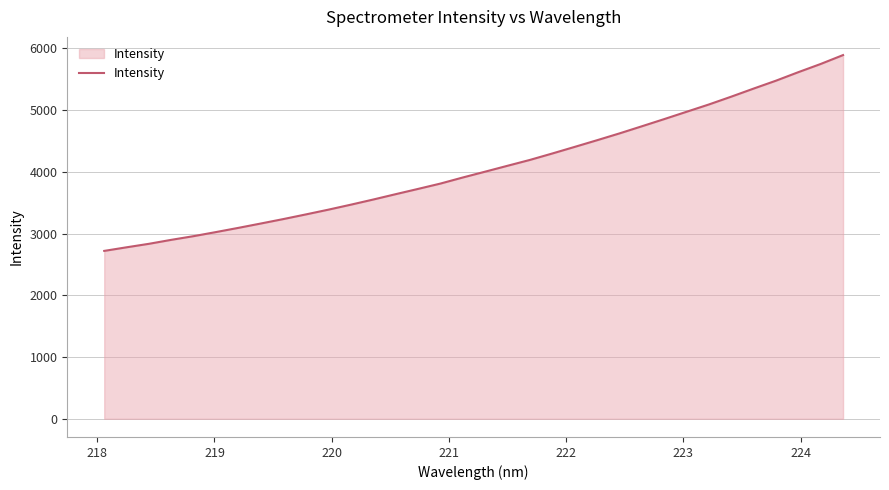

What is the difference between the maximum and minimum values?

3171.3